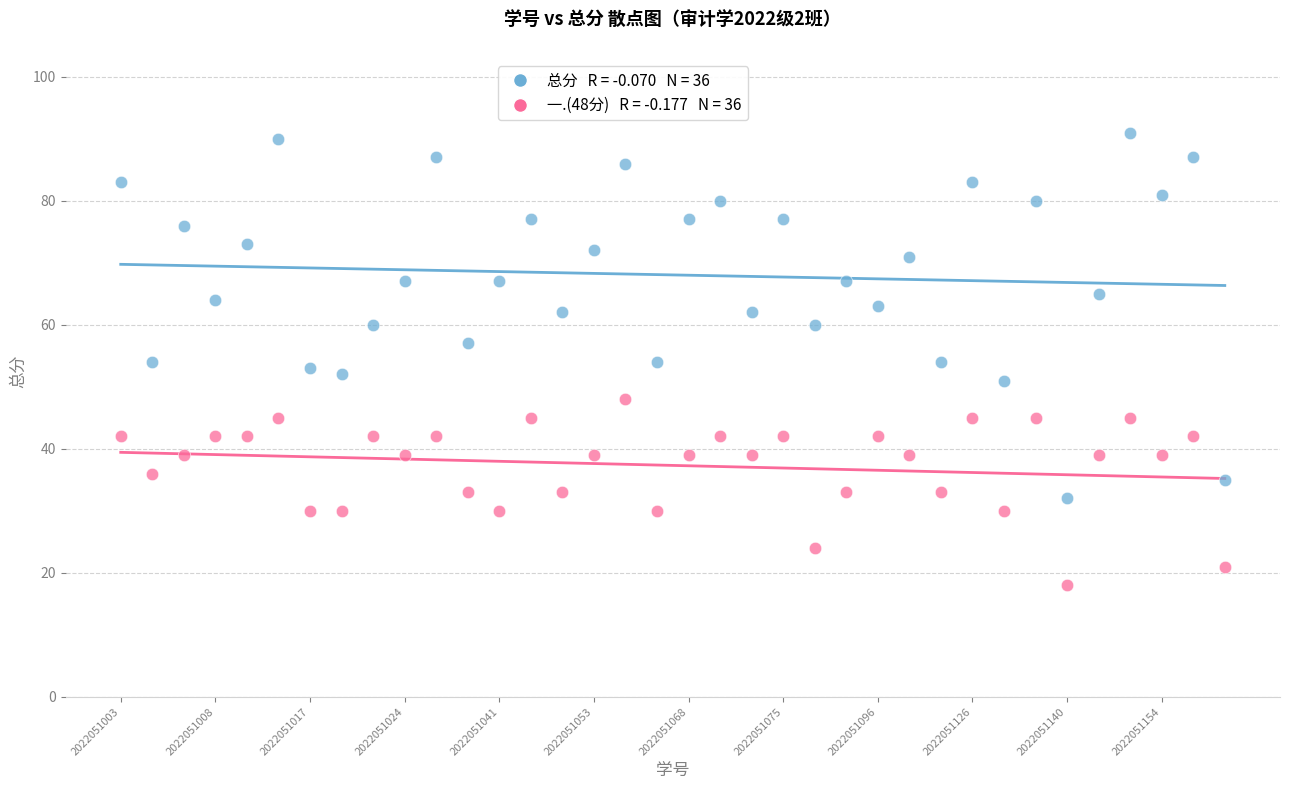

Across all data points, what is the range of Y values (max minus min)?

73